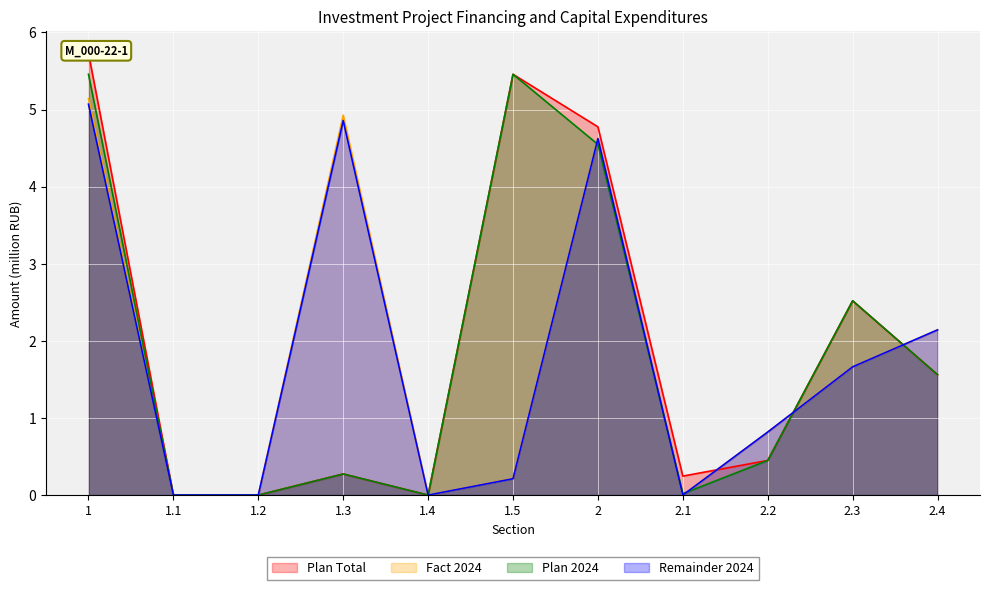

Which category has the lowest value across all series?

1.1